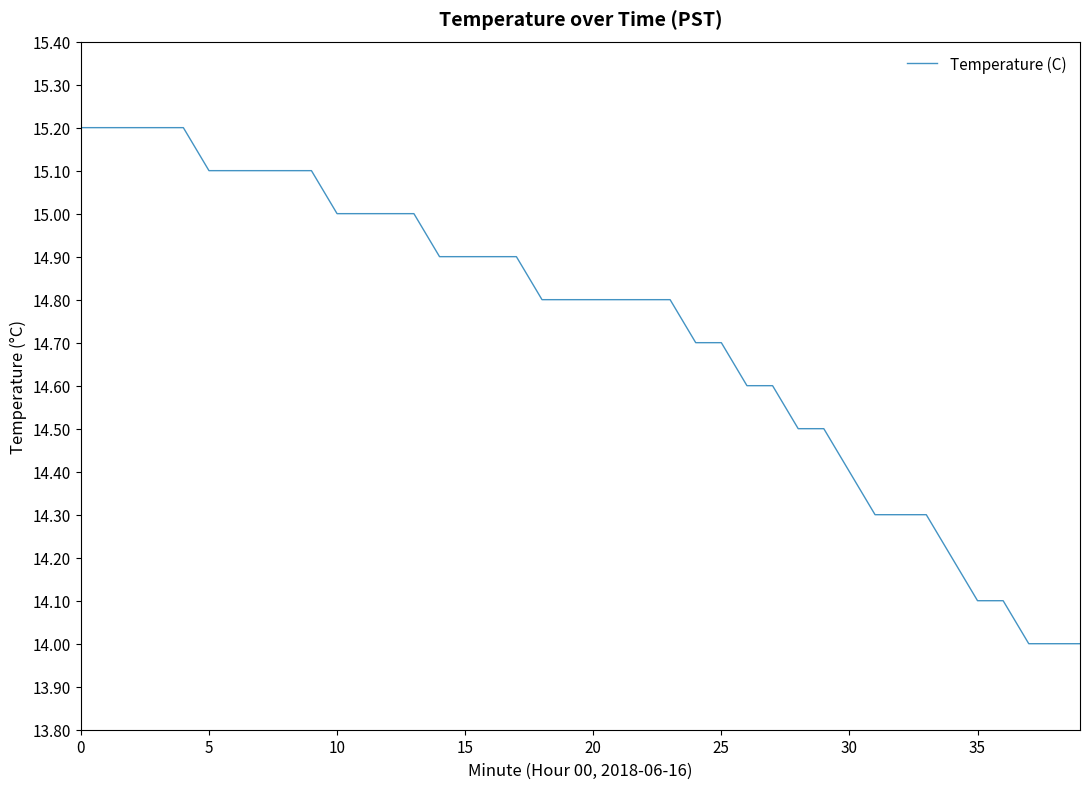

What is the sum of all values?

589.2